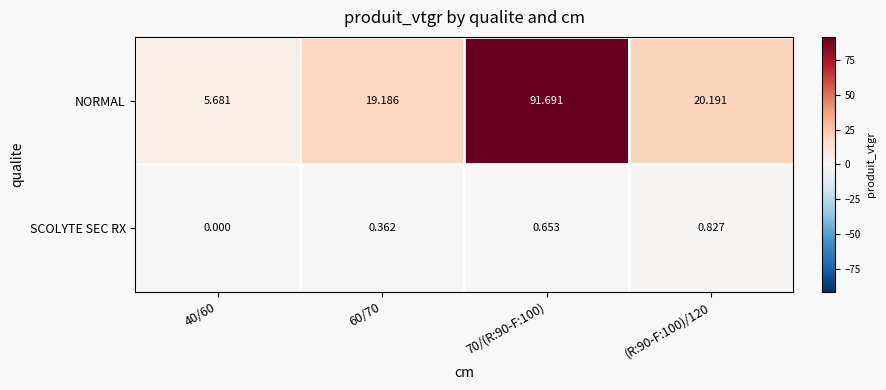

What is the spread (max minus min) of values at 40/60?

5.7